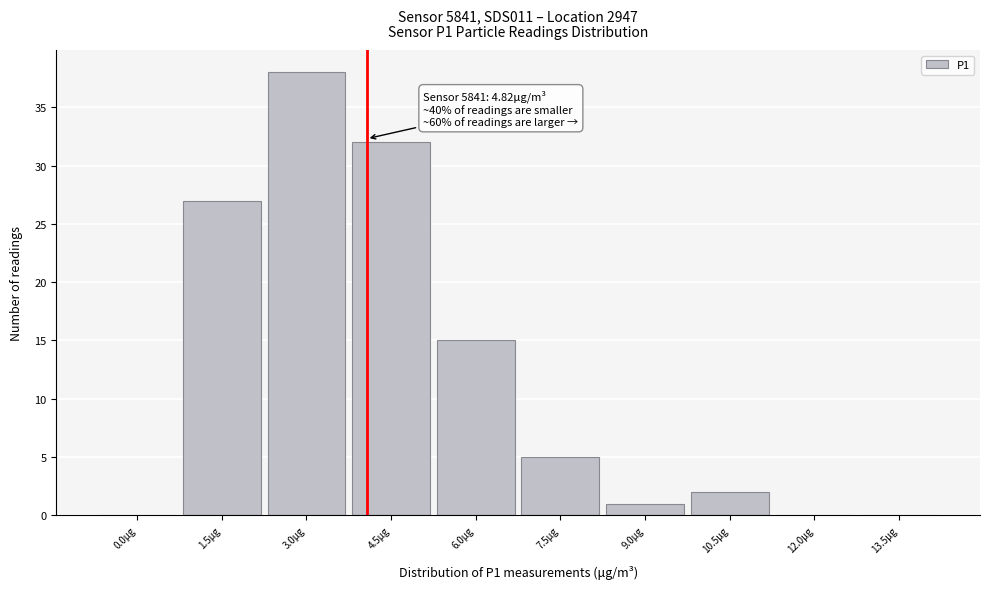

Reading left to right, extract all data points from this chart.

0.0μg=0	1.5μg=27	3.0μg=38	4.5μg=32	6.0μg=15	7.5μg=5	9.0μg=1	10.5μg=2	12.0μg=0	13.5μg=0